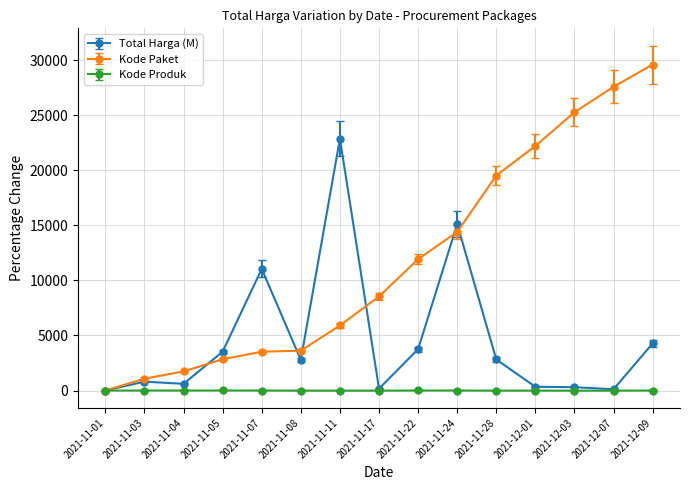

Rank the series by their maximum value, from highest to lowest.

Kode Paket, Total Harga (M), Kode Produk